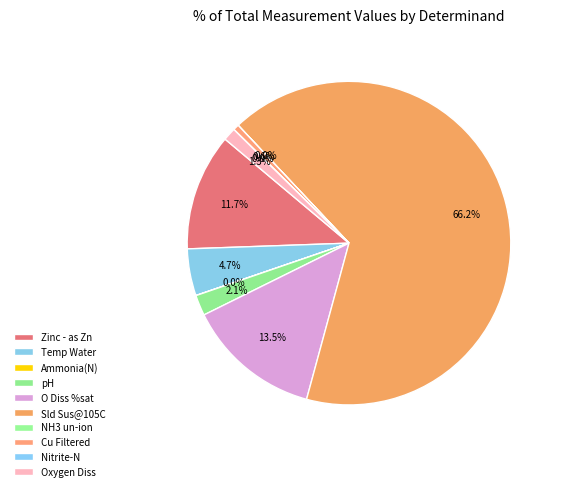

Combined, do Cu Filtered and O Diss %sat account for over 50%?

No